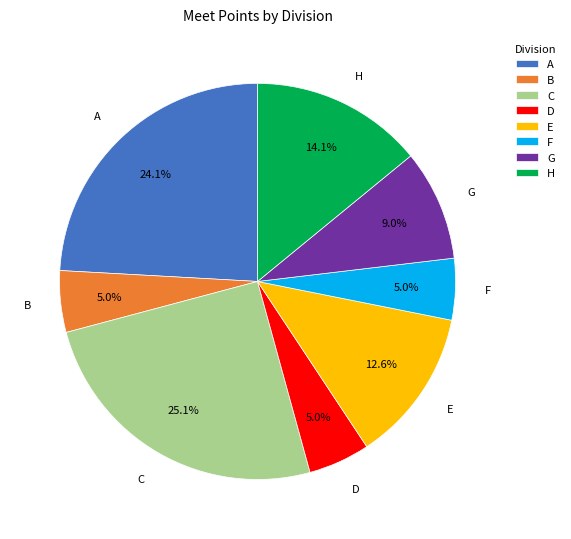

Does any single category account for the majority?

No